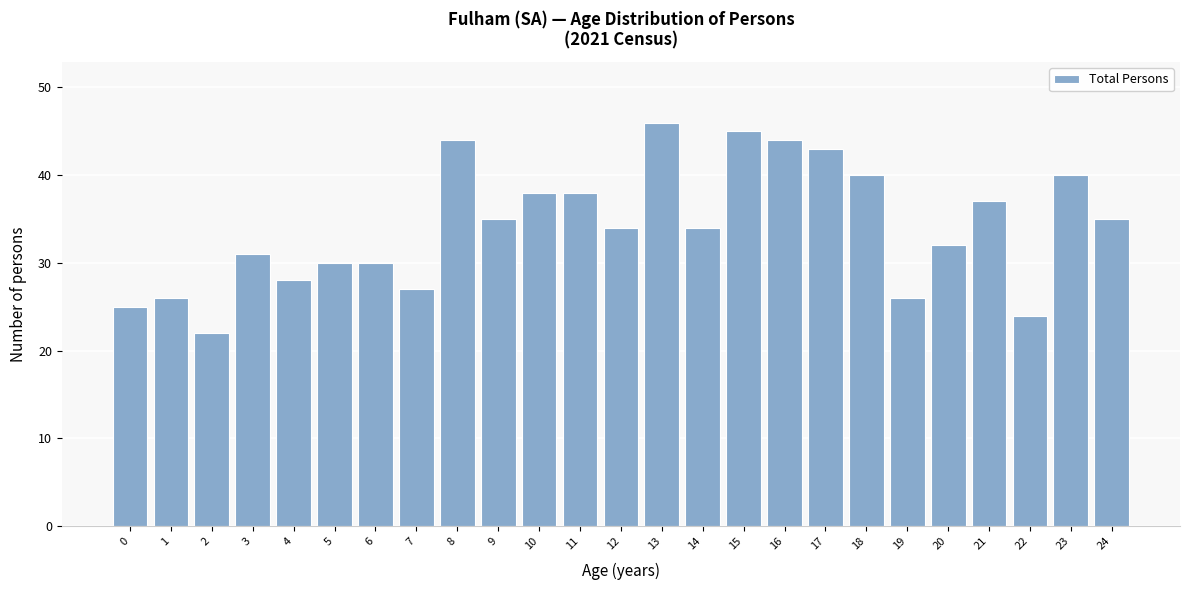

Reading left to right, extract all data points from this chart.

0=25	1=26	2=22	3=31	4=28	5=30	6=30	7=27	8=44	9=35	10=38	11=38	12=34	13=46	14=34	15=45	16=44	17=43	18=40	19=26	20=32	21=37	22=24	23=40	24=35